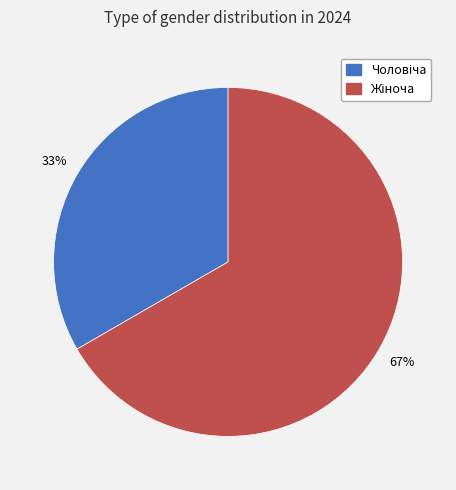

To the nearest percent, what is the average slice percentage?

50%